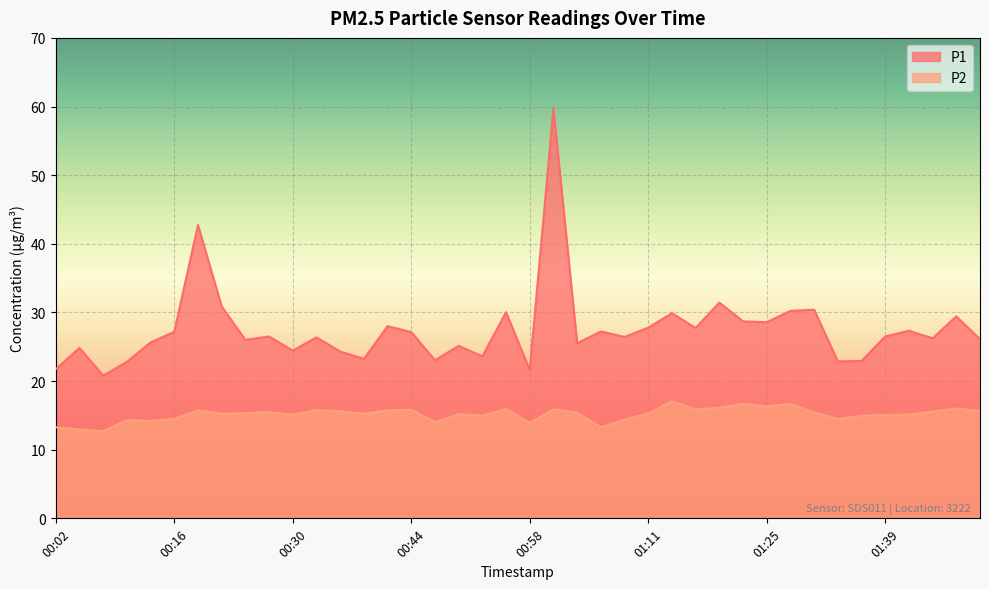

At which label does P1 first exceed 26?

00:16